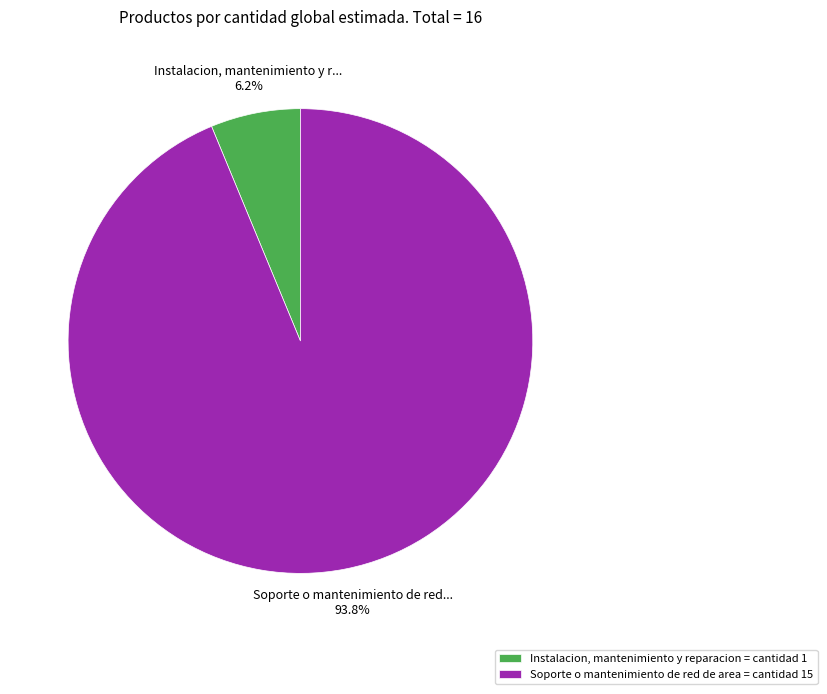

How many slices are in this pie chart?

2